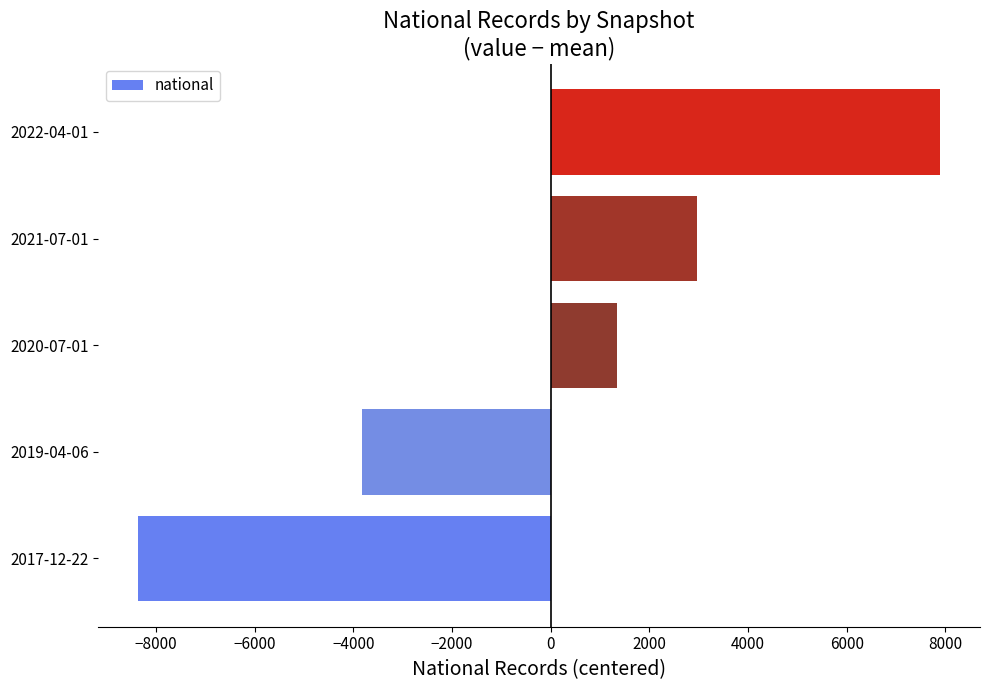

Are the bars horizontal?

Yes